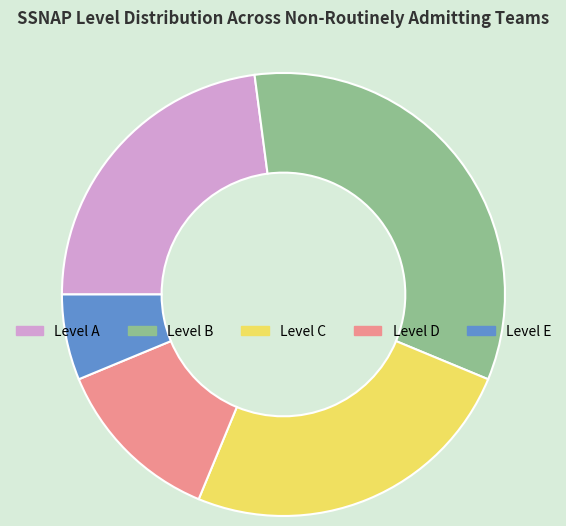

The Level D slice represents 12% of the pie. True or false?

True